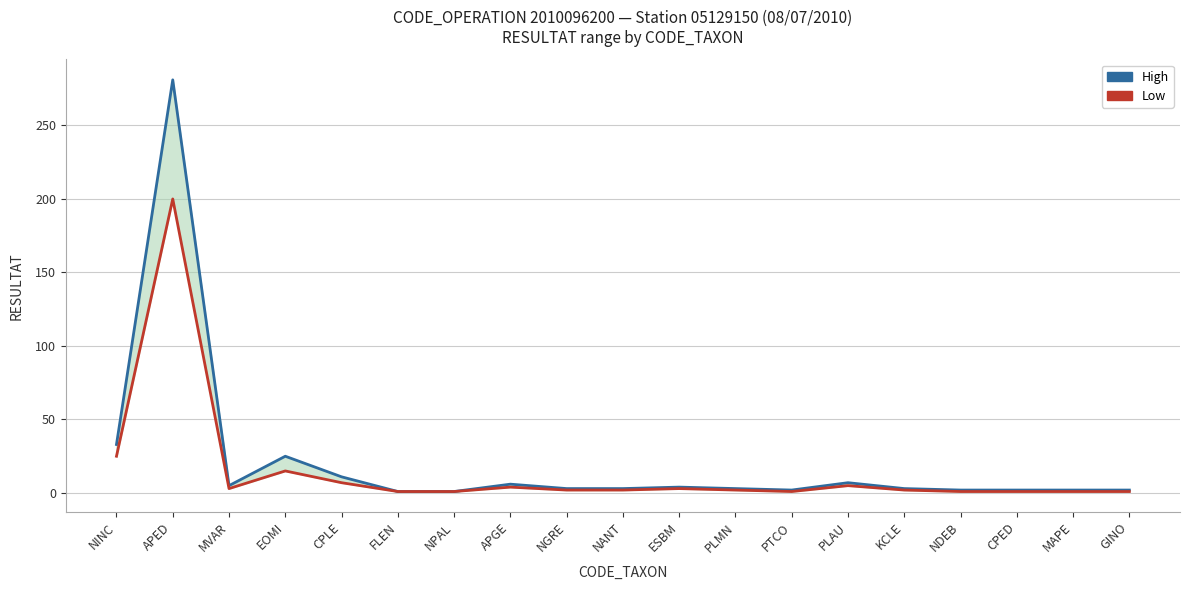

True or false: Low and High intersect in this chart.

False